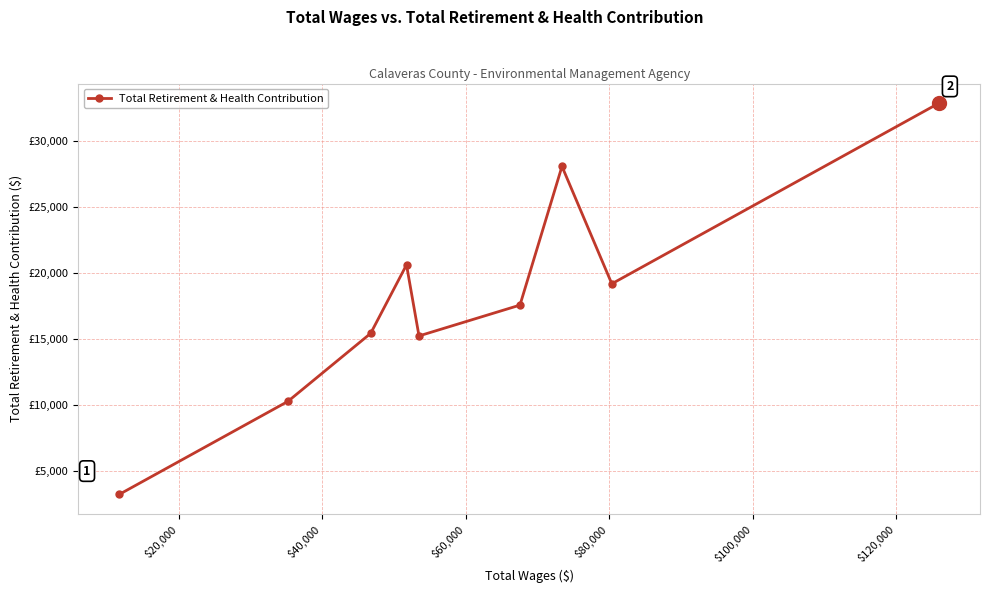

Does the chart have visible grid lines?

Yes